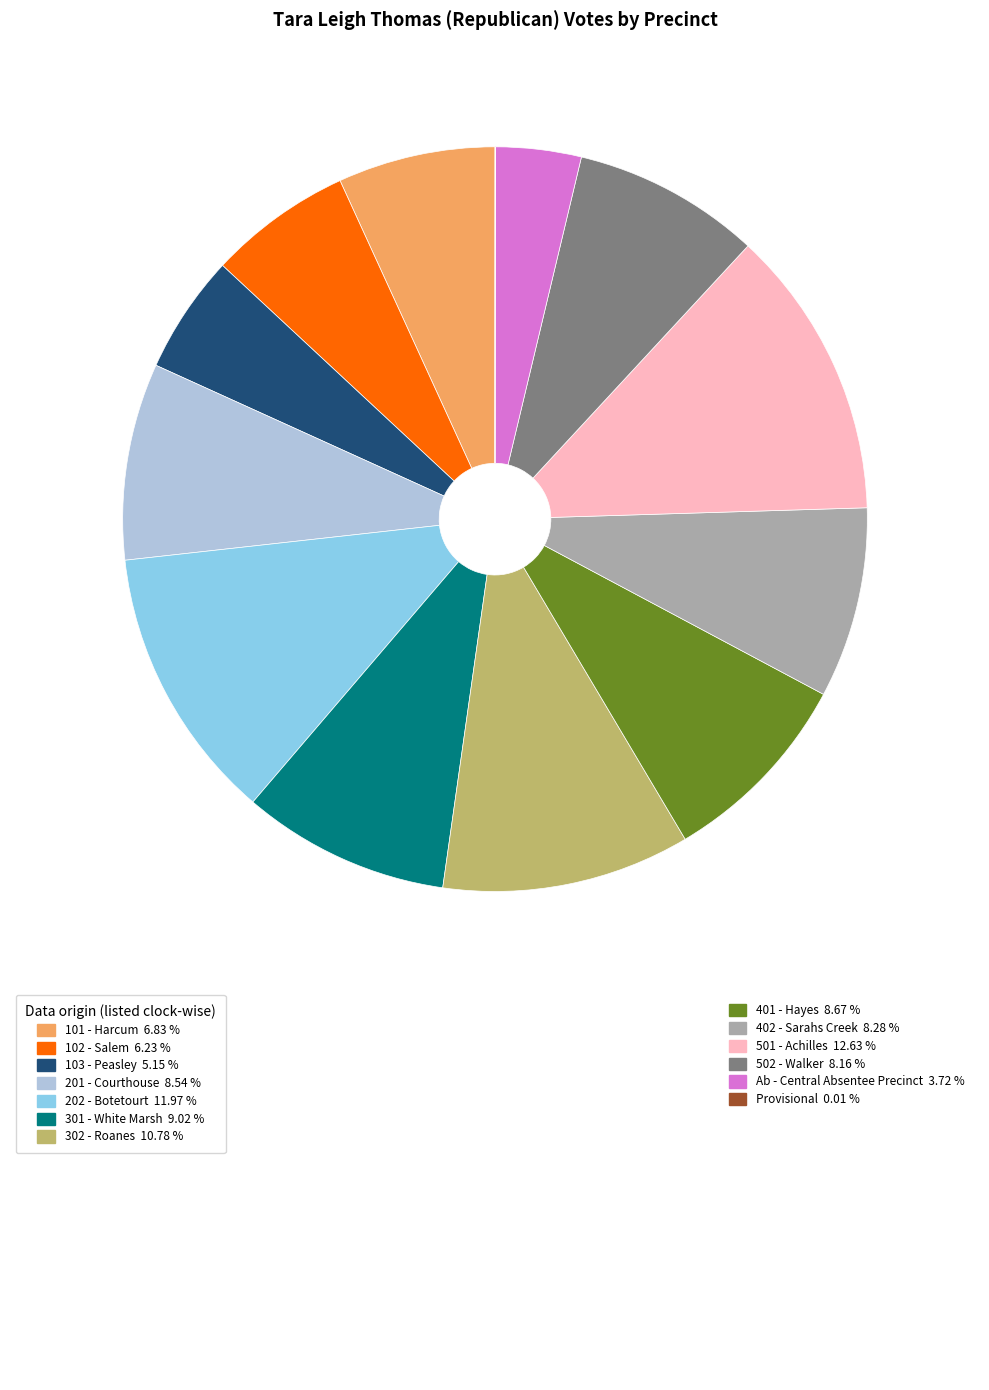

Is there a majority slice in this chart?

No